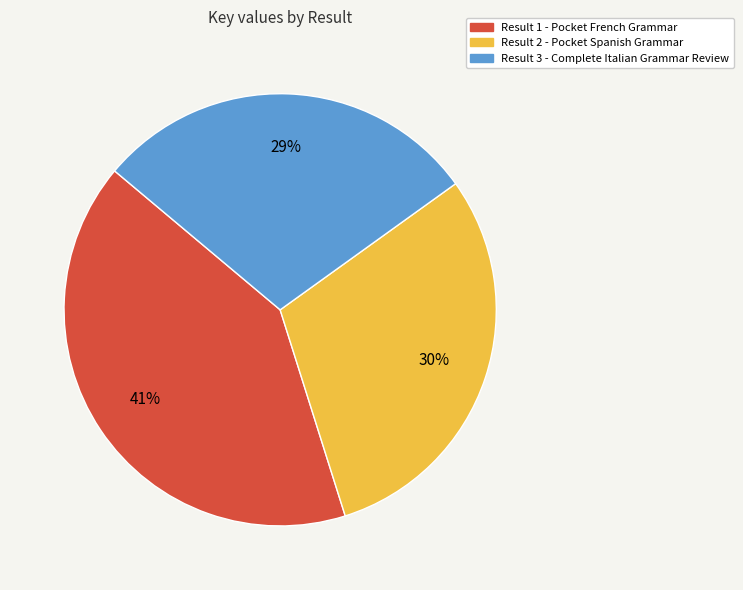

To the nearest percent, what is the average slice percentage?

33%